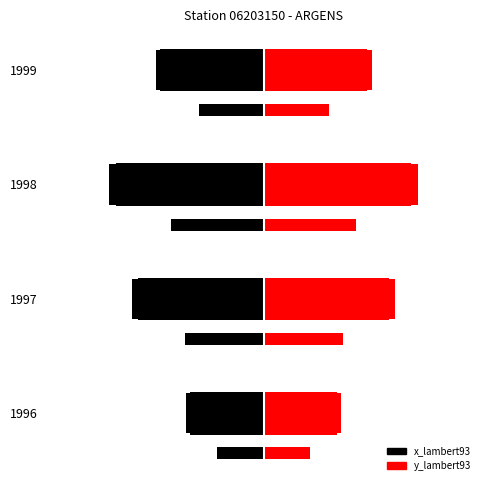

Are the bars grouped side by side (vs. stacked)?

Yes